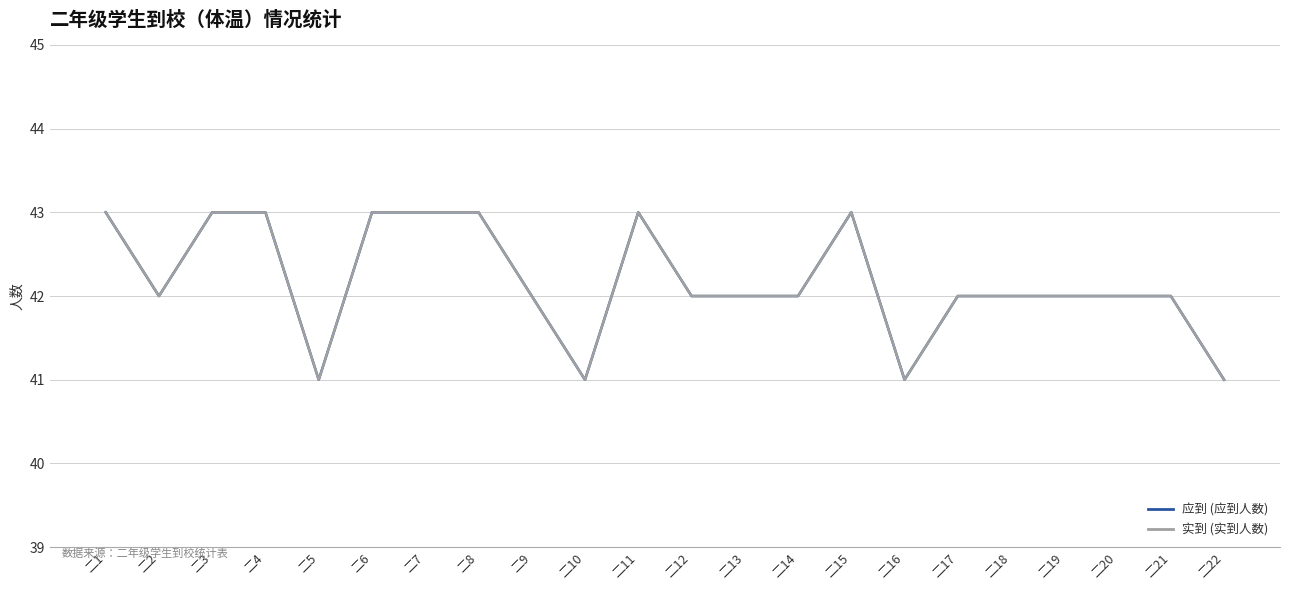

Does the chart display data point markers on the line(s)?

No